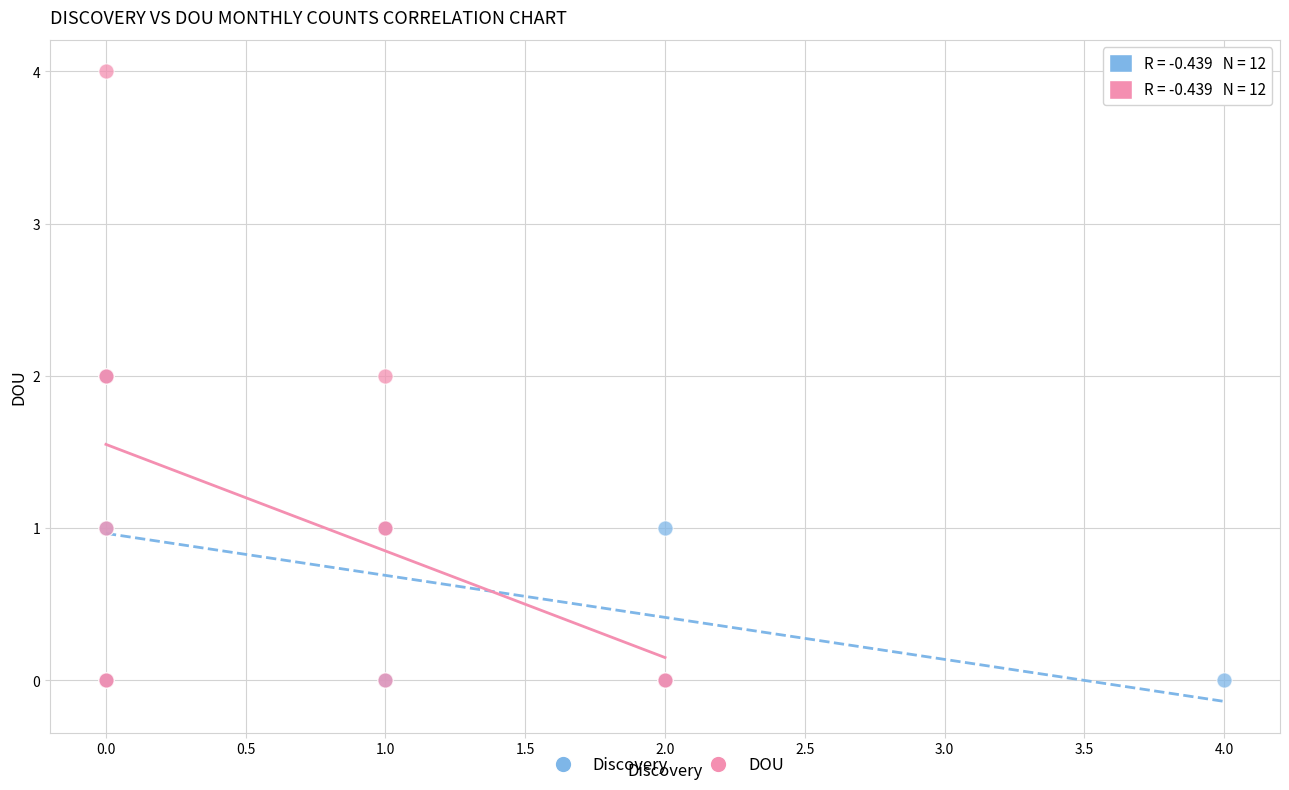

Which series contains the highest Y value?

DOU